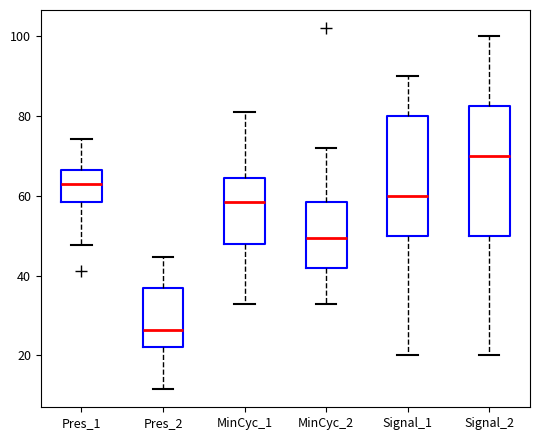

Reading left to right, transcribe this box plot: for each box, give where its median line is, the range the box spans, and where its two whiskers end, as read against the y-axis. The values are not printed on the chart, so give them approximately, as read against the axis.

Pres_1: median 62, box 58 to 66, whiskers 48 to 74
Pres_2: median 26, box 22 to 36, whiskers 12 to 44
MinCyc_1: median 58, box 48 to 64, whiskers 34 to 82
MinCyc_2: median 50, box 42 to 58, whiskers 34 to 72
Signal_1: median 60, box 50 to 80, whiskers 20 to 90
Signal_2: median 70, box 50 to 82, whiskers 20 to 100